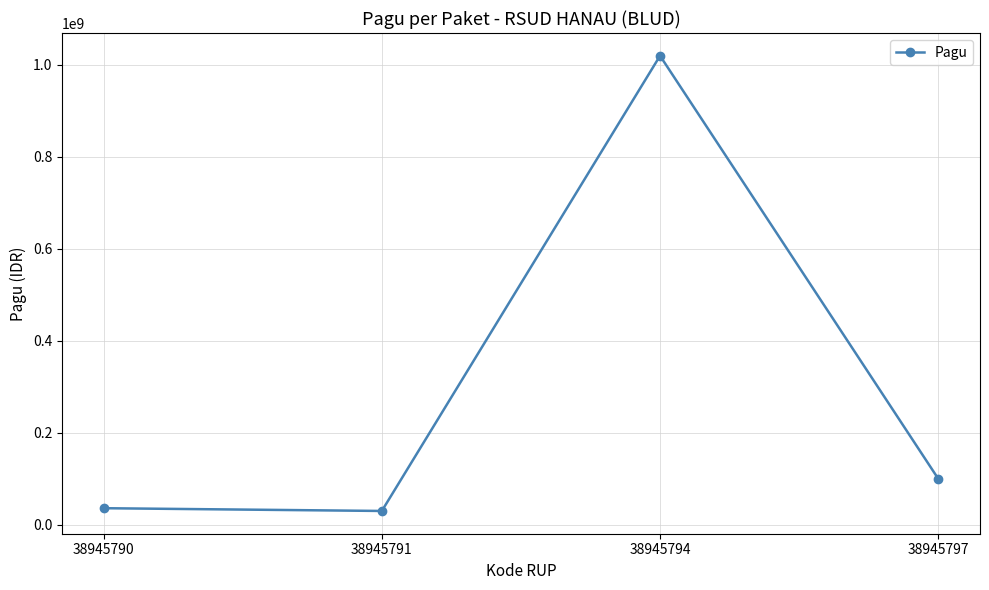

What is the difference between the second highest and second lowest values?

64000000